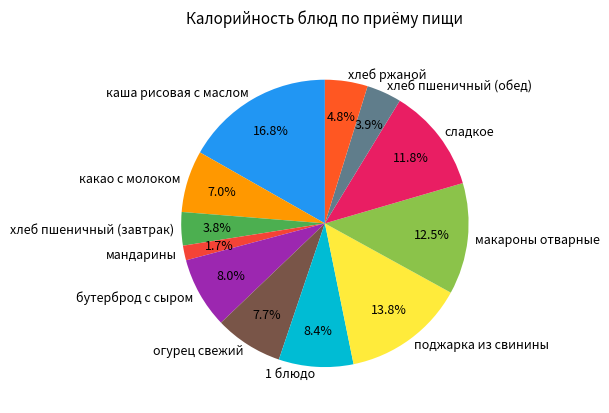

Does мандарины account for over 50% of the chart?

No